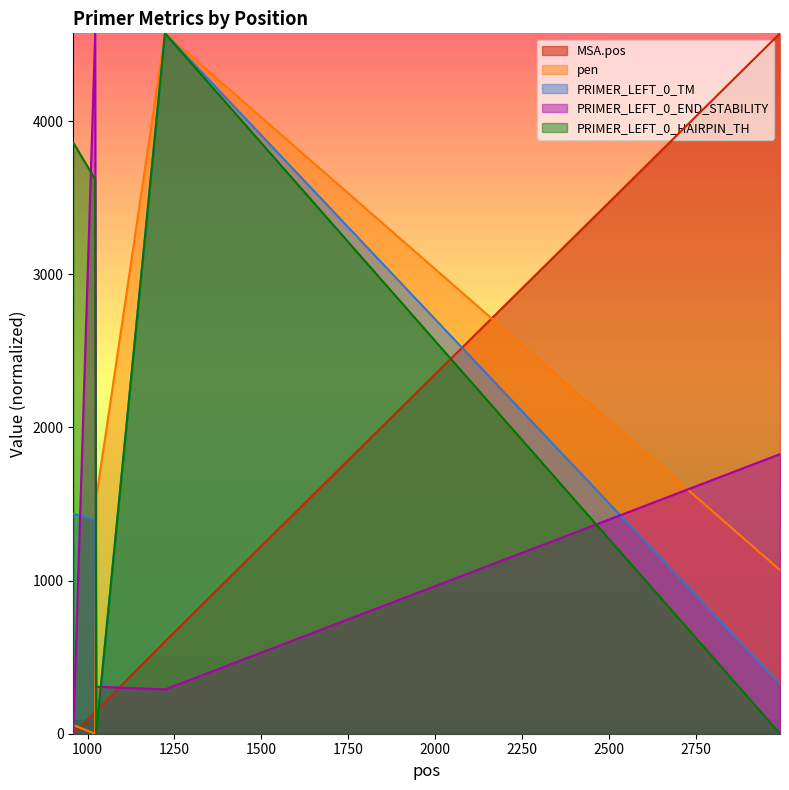

What are all the series names shown in the legend?

MSA.pos, pen, PRIMER_LEFT_0_TM, PRIMER_LEFT_0_END_STABILITY, PRIMER_LEFT_0_HAIRPIN_TH